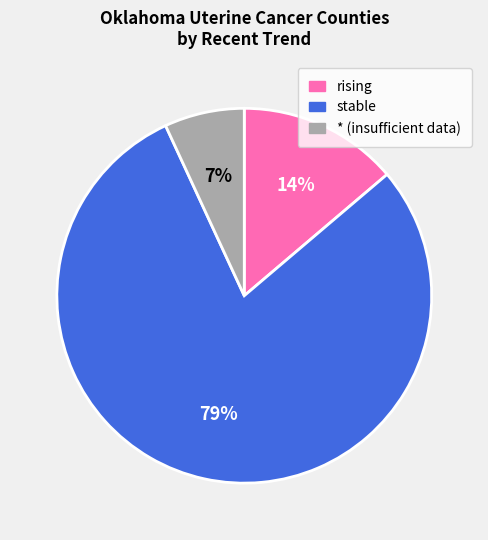

The rising slice represents 4% of the pie. True or false?

False